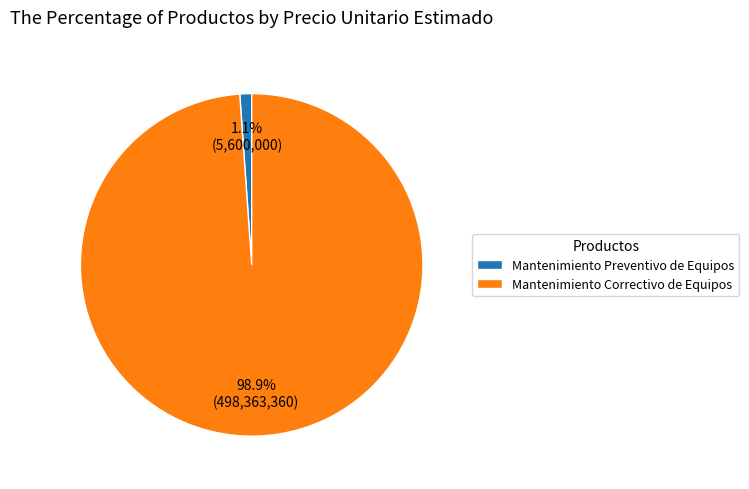

Which slice is the largest?

Mantenimiento Correctivo de Equipos